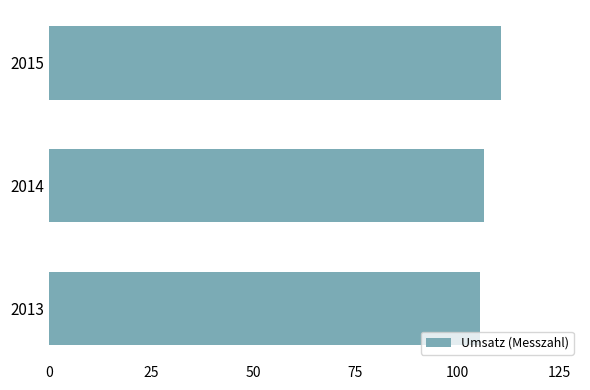

Which label corresponds to the largest value in the chart?

2015